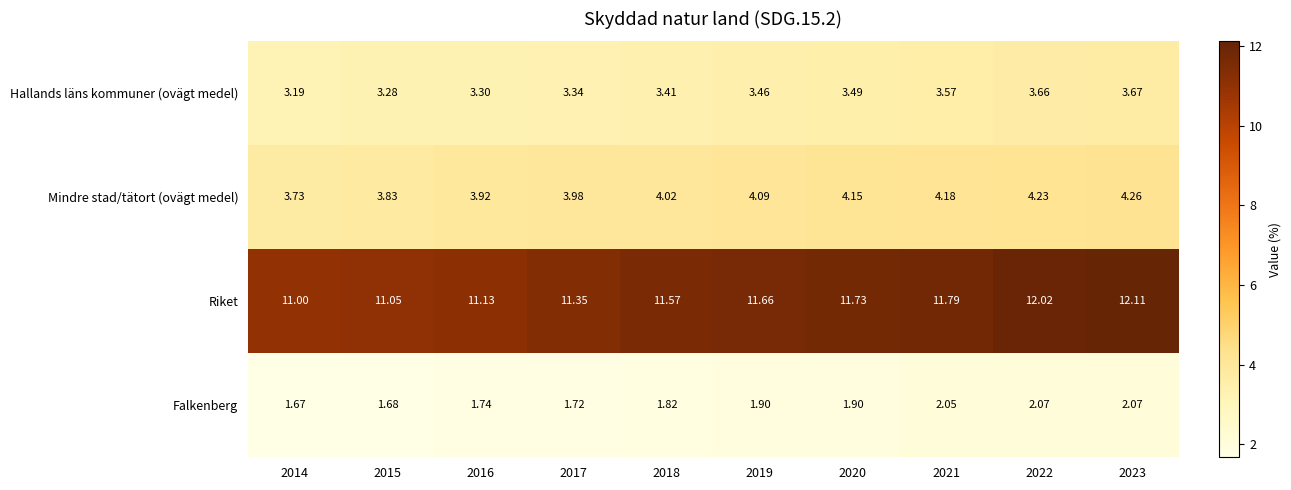

Between 2018 and 2019, which series saw the biggest shift?

Riket